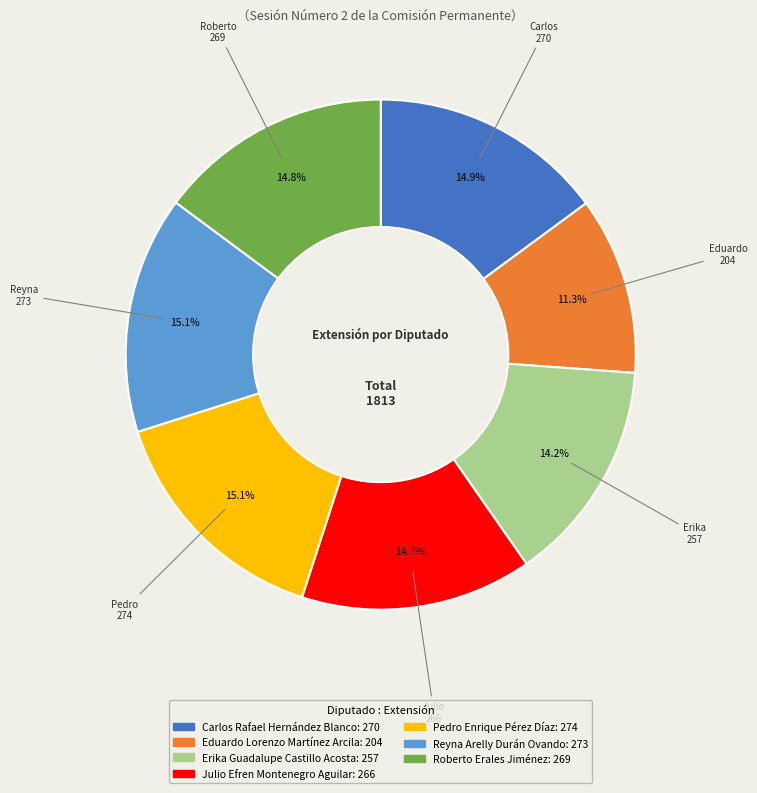

What percentage is the Carlos Rafael Hernández Blanco slice, to the nearest percent?

15%